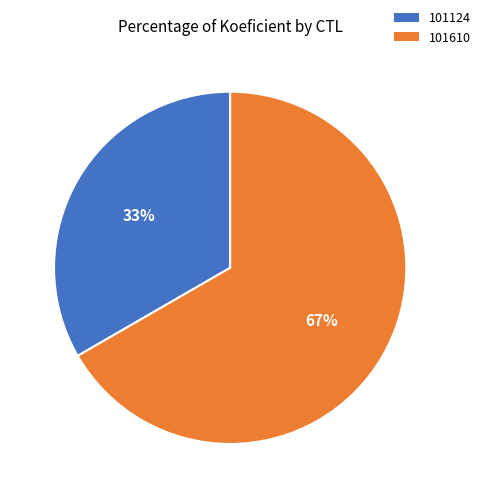

Count the number of slices in the pie.

2